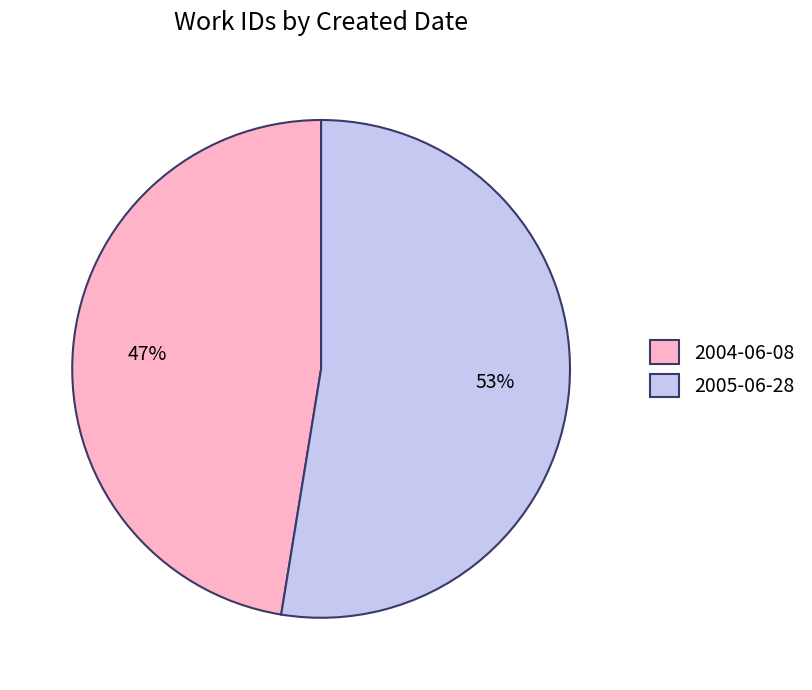

What is the ratio of the value at 2005-06-28 to the value at 2004-06-08?

1.1